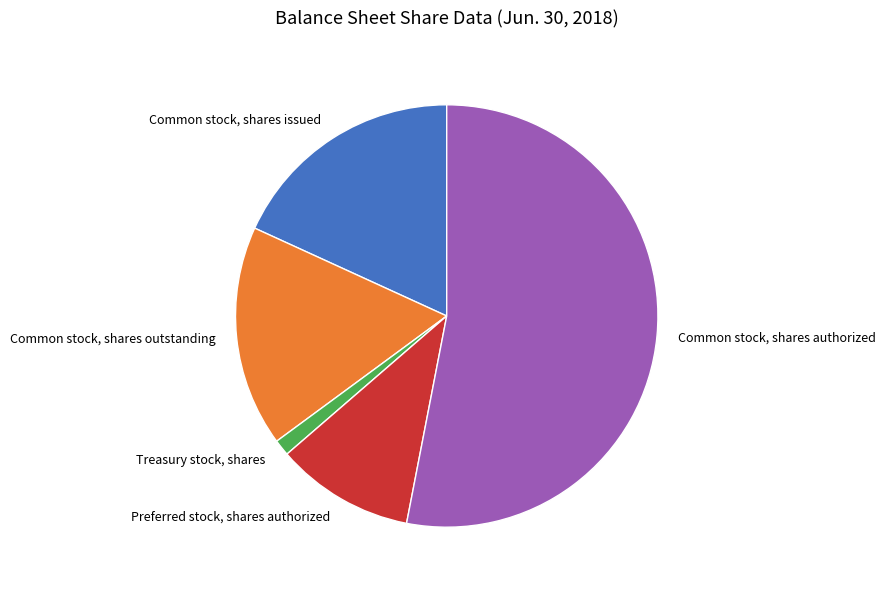

How many segments does this pie chart have?

5